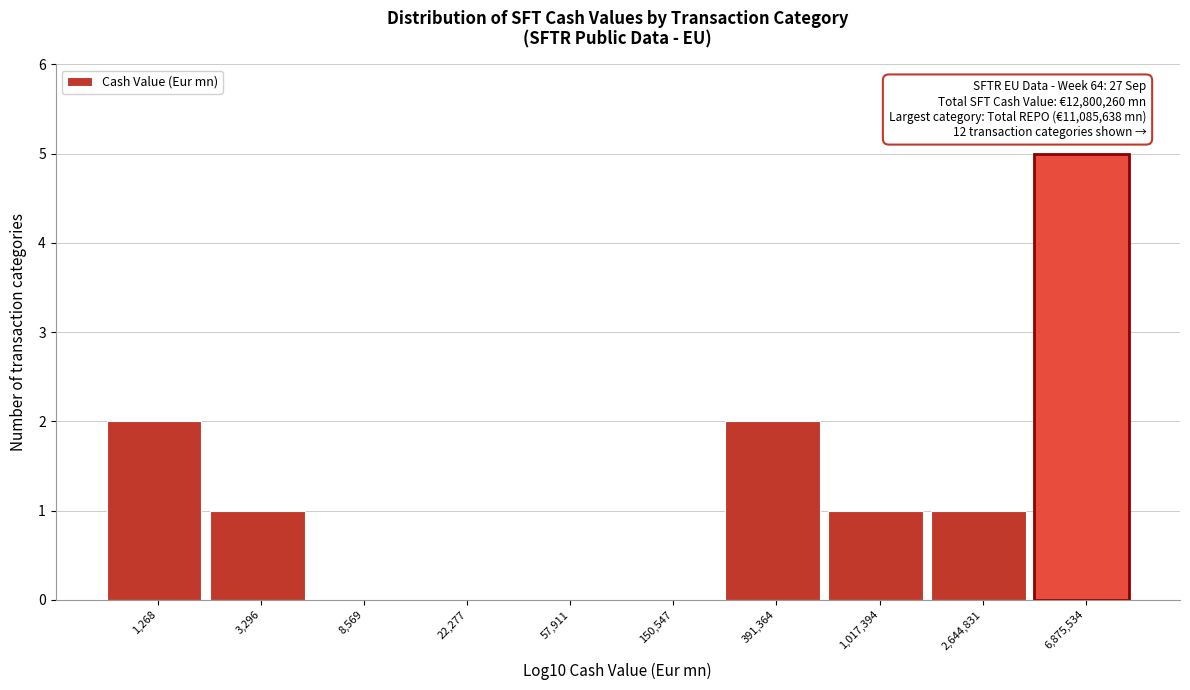

Reading left to right, transcribe all the data shown in this chart.

1,268=2	3,296=1	8,569=0	22,277=0	57,911=0	150,547=0	391,364=2	1,017,394=1	2,644,831=1	6,875,534=5